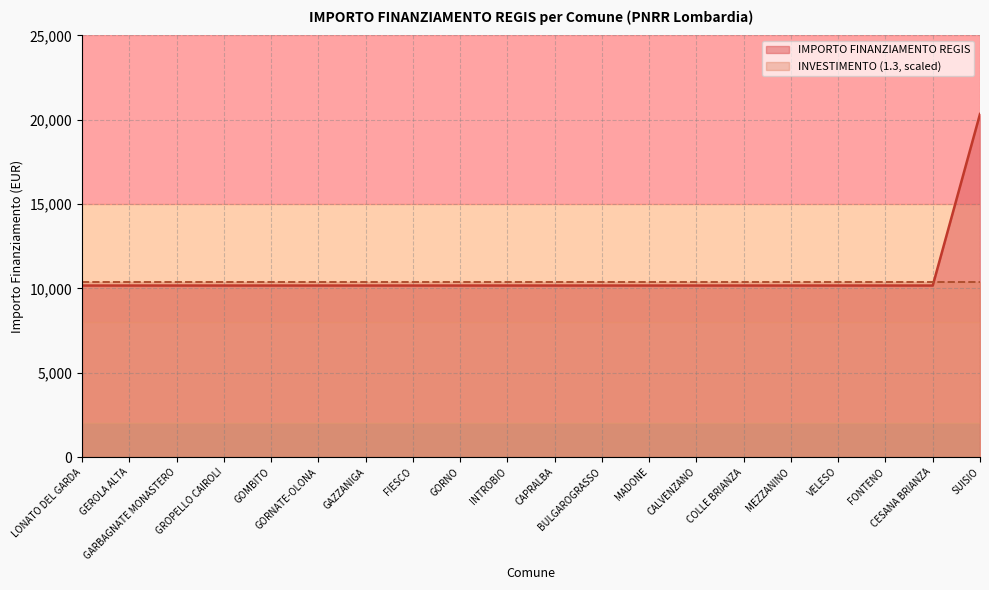

How many data points are above 10172?

1